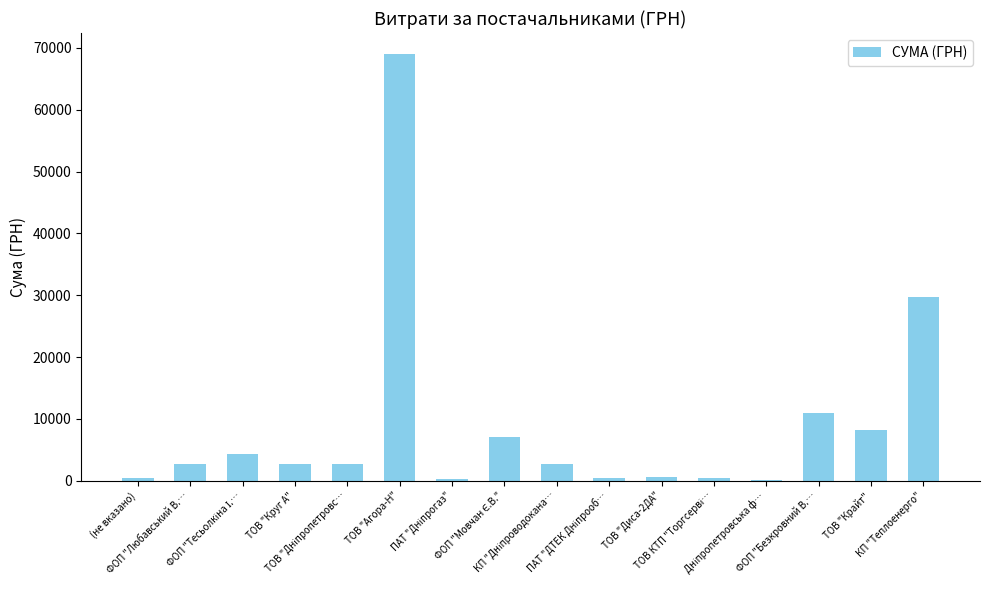

At which label is the value closest to 34582?

КП "Теплоенерго"